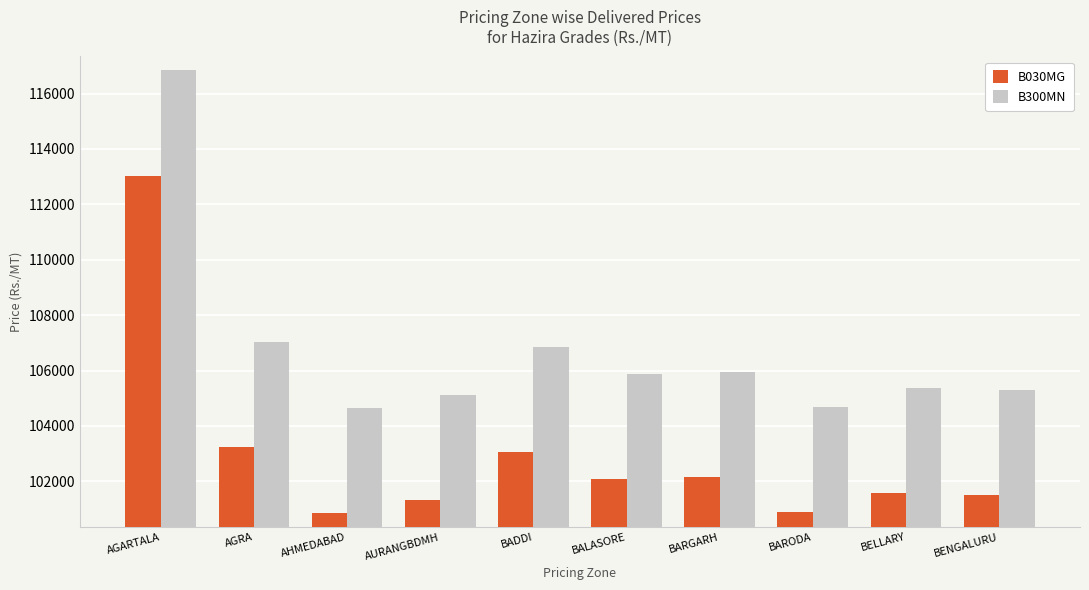

The value of B300MN at BARODA is 104693. True or false?

True